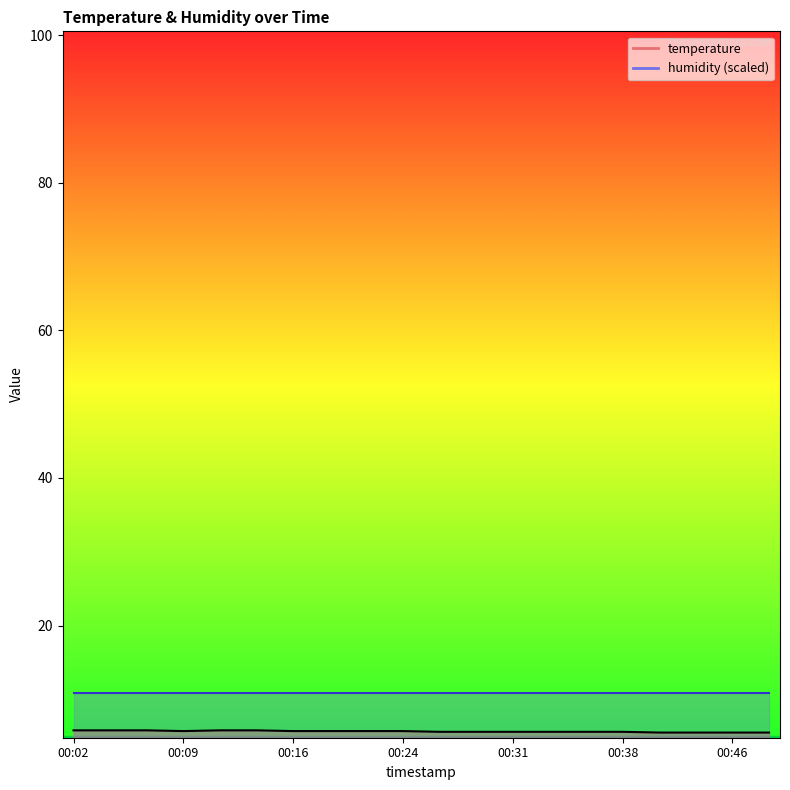

What is the approximate value at 00:14?

5.8